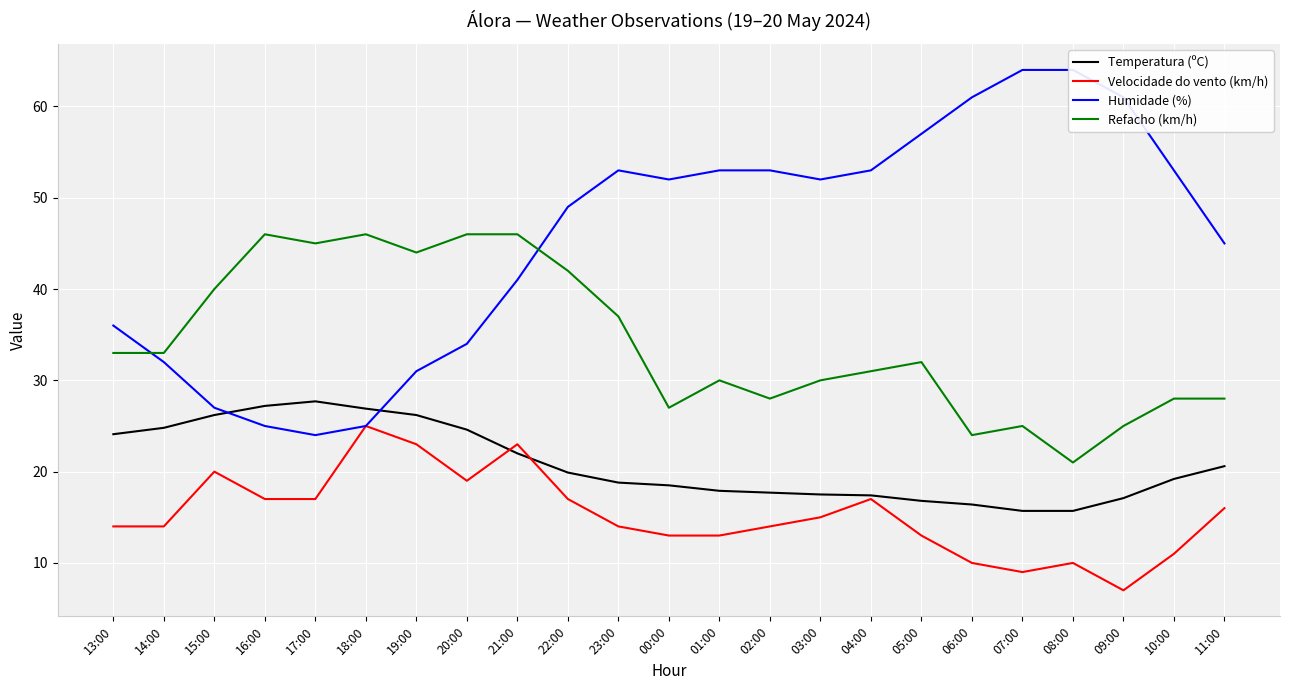

Rank the series by their maximum value, from lowest to highest.

Velocidade do vento (km/h), Temperatura (ºC), Refacho (km/h), Humidade (%)